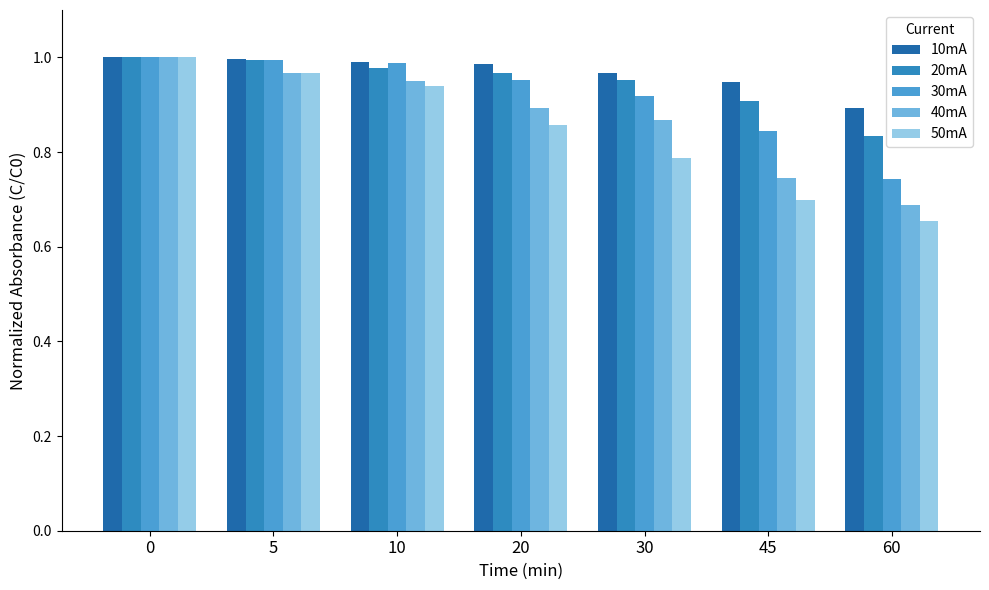

What is the difference between the maximum and second lowest values in the 40mA series?

0.3